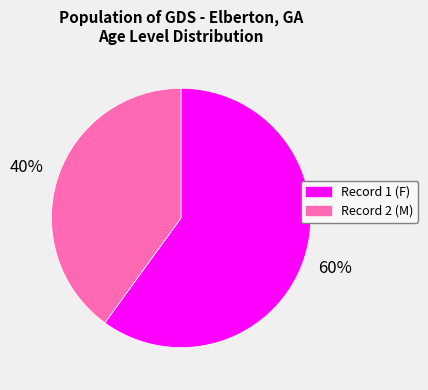

Between Record 1 (F) and Record 2 (M), which is larger?

Record 1 (F)